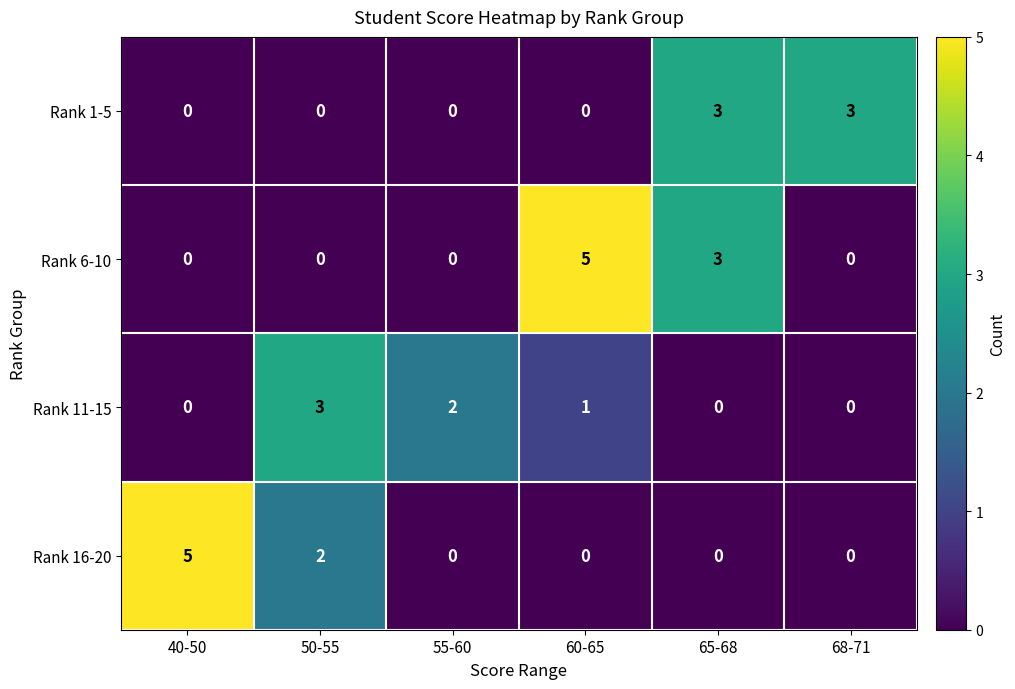

Reading left to right, what are all the values shown in this chart?

Rank 1-5: 0	0	0	0	3	3
Rank 6-10: 0	0	0	5	3	0
Rank 11-15: 0	3	2	1	0	0
Rank 16-20: 5	2	0	0	0	0